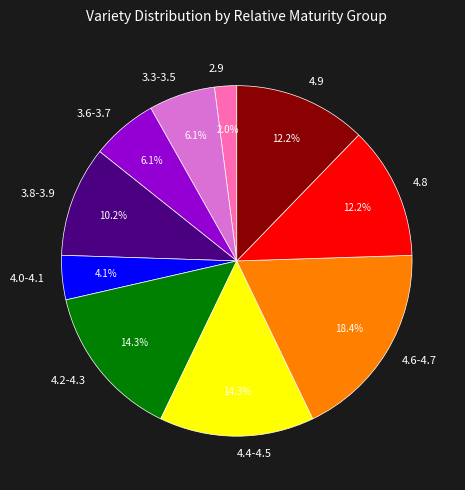

What is the largest slice in the pie chart?

4.6-4.7